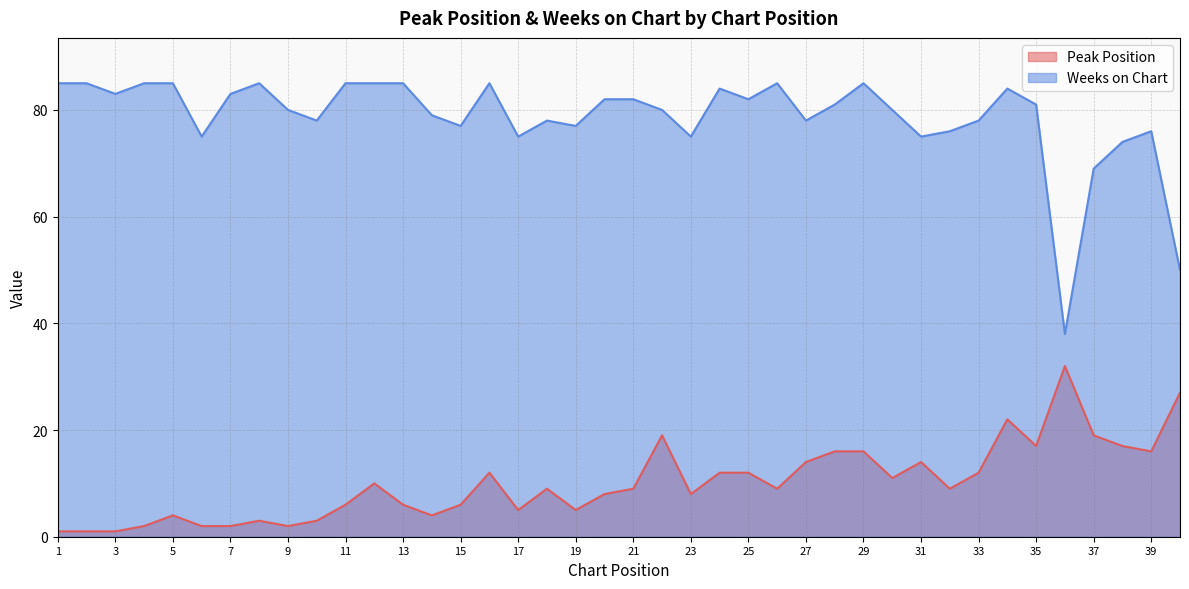

In Peak Position, how many points are higher than both neighbors (excluding endpoints)?

9